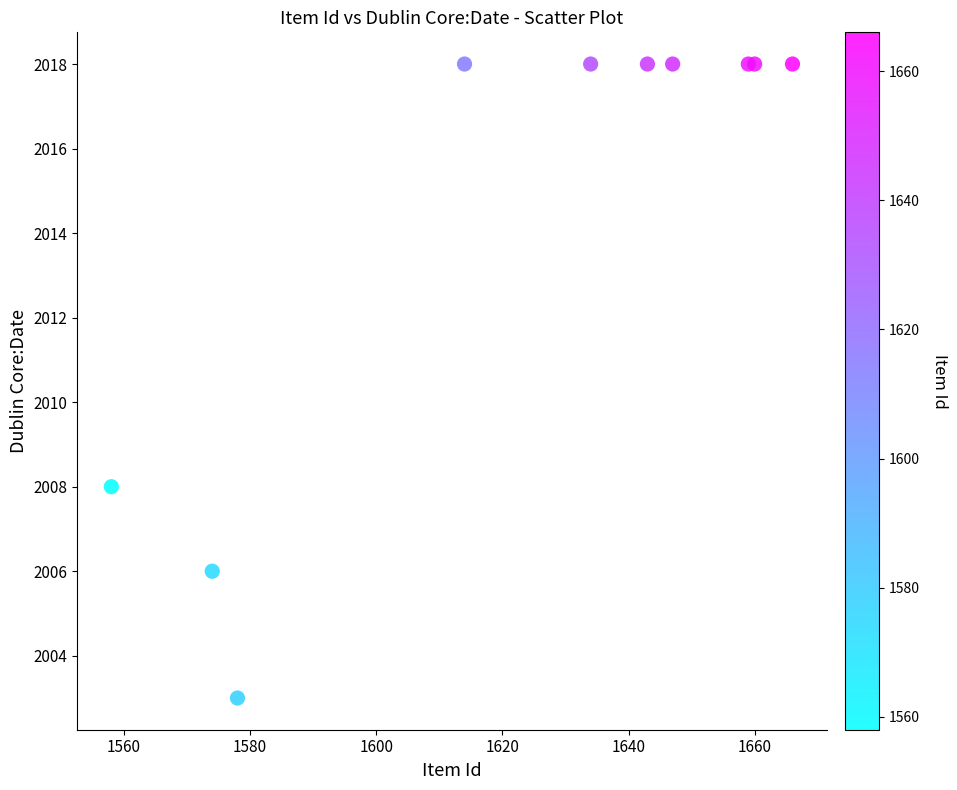

What Y value in the scatter plot is closest to 2010?

2008